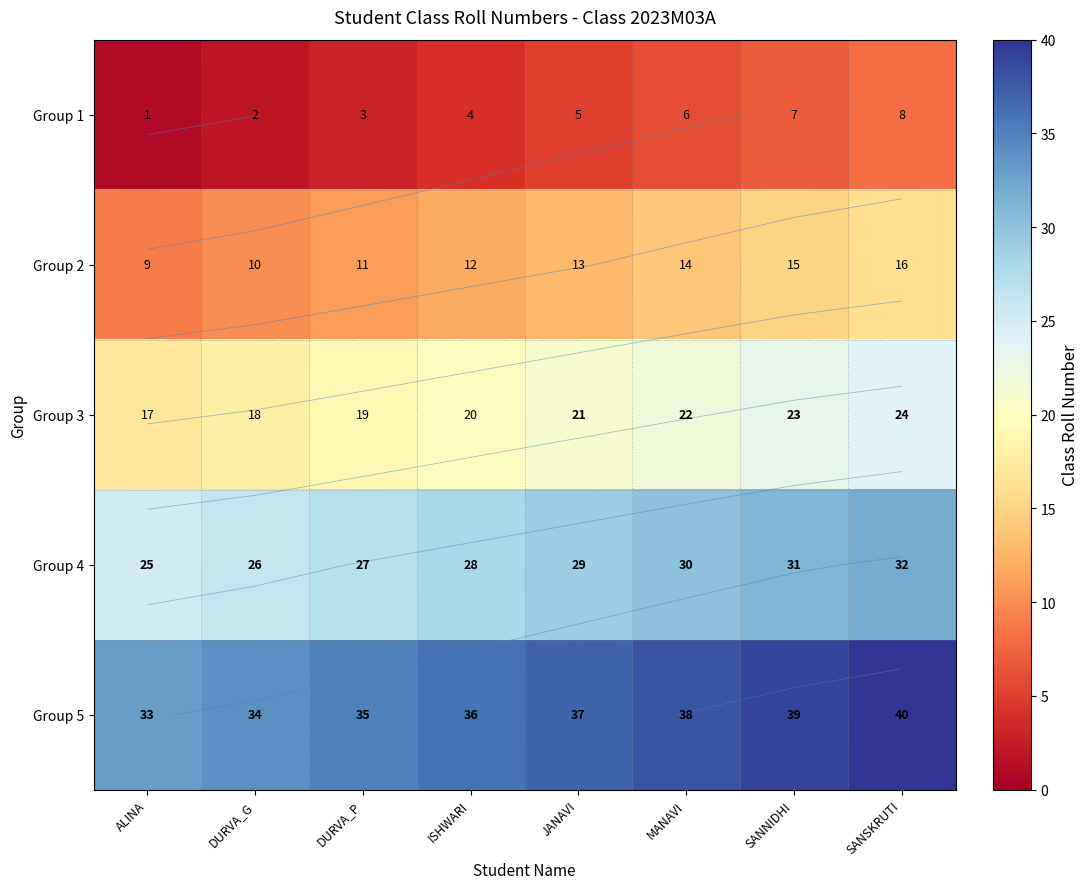

What is the difference between the maximum and minimum values in the Group 1 series?

7